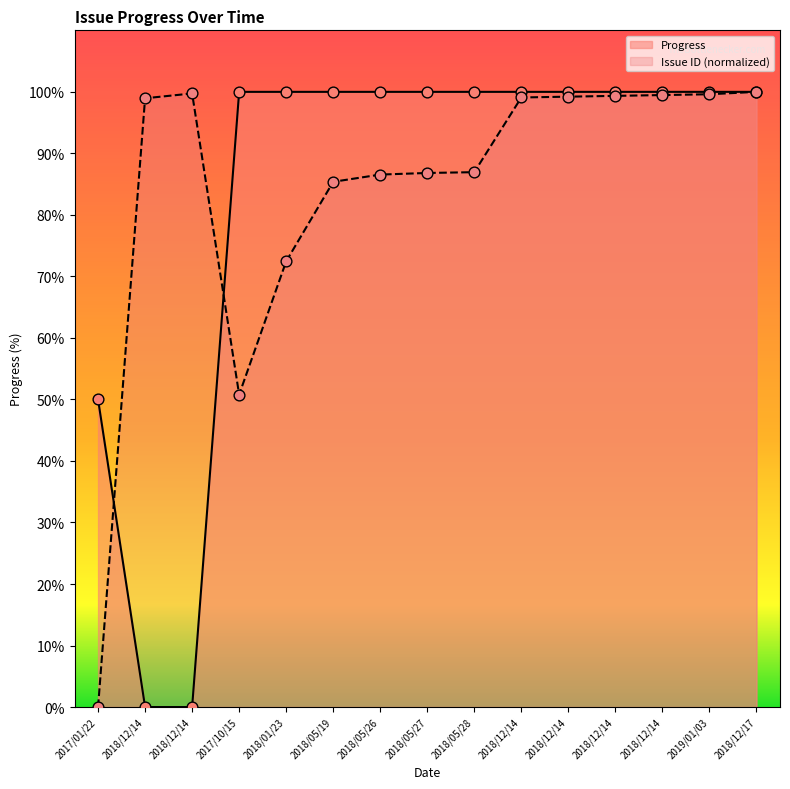

Which series contains the highest Y value?

Issue ID